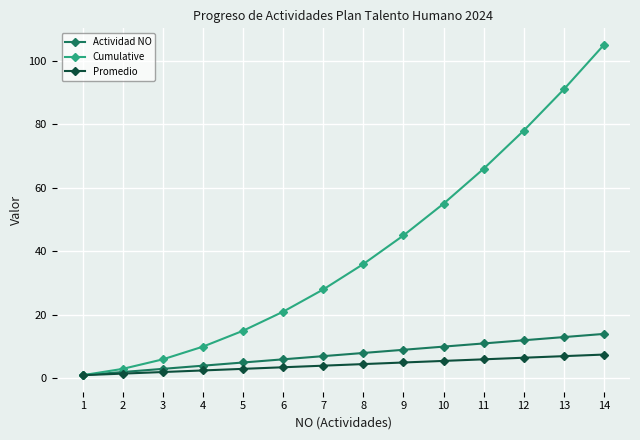

True or false: Cumulative has more than 1 interior local peaks.

False